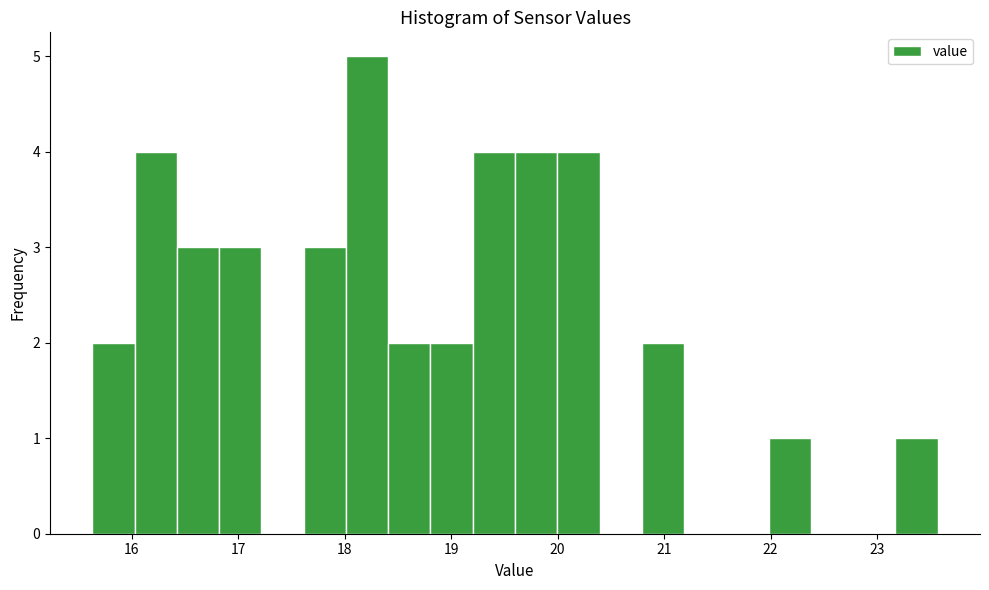

Around what value on the x-axis is the tallest bar? Give the approximate position of its centre, as read against the axis.

18.2